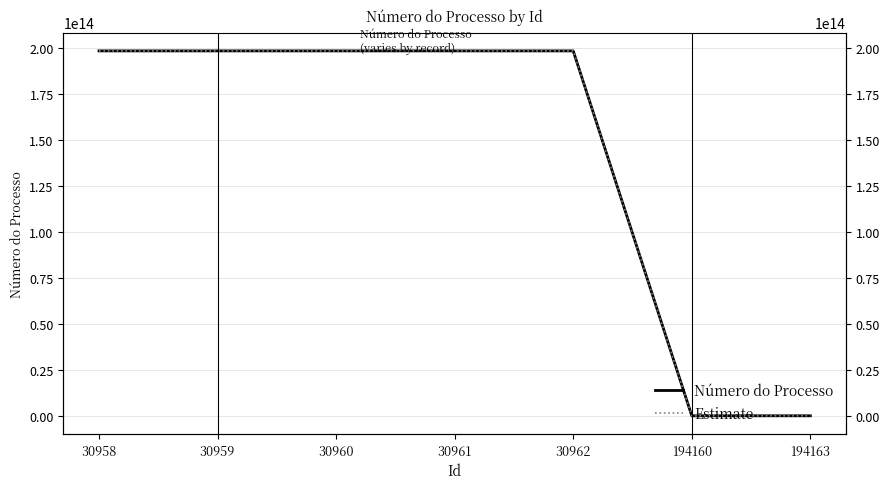

What is the difference between the maximum and minimum values in the Número do Processo series?

198639999599996.0